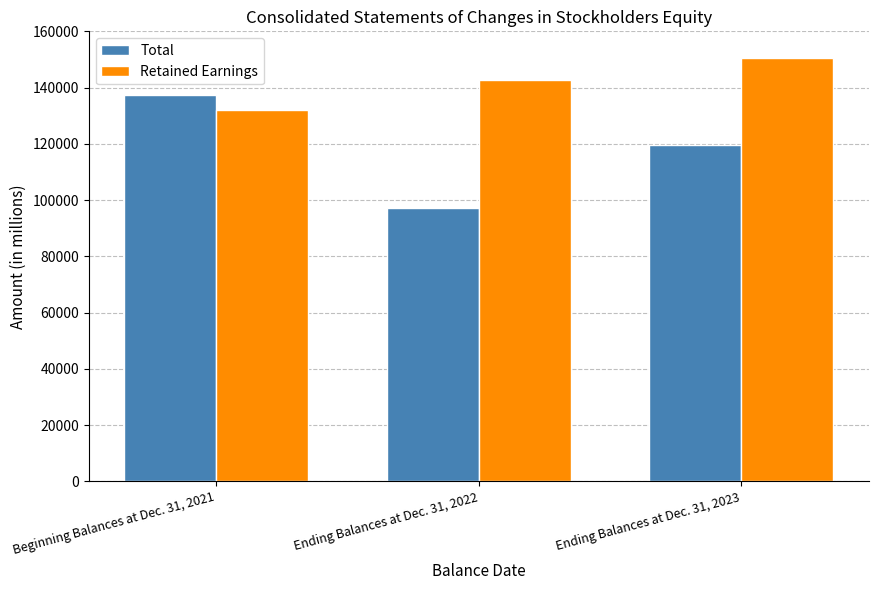

Rank the series by their maximum value, from highest to lowest.

Retained Earnings, Total